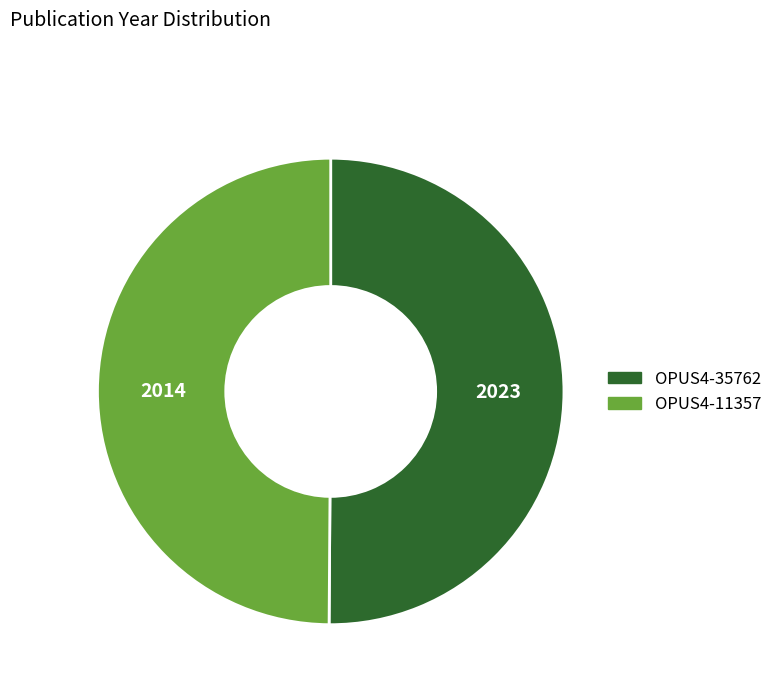

Do OPUS4-11357 and OPUS4-35762 together represent more than half of the pie?

Yes